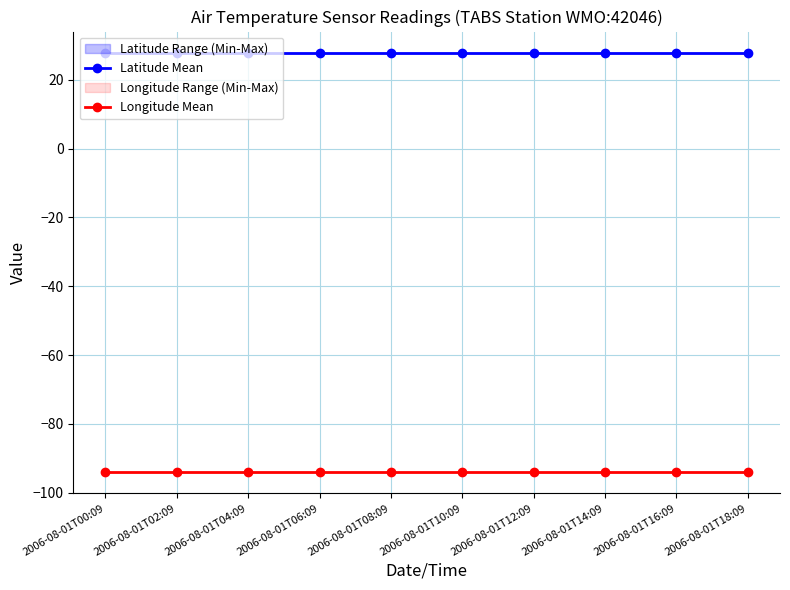

True or false: Latitude Mean has a value of 15.0 at 2006-08-01T10:09.

False